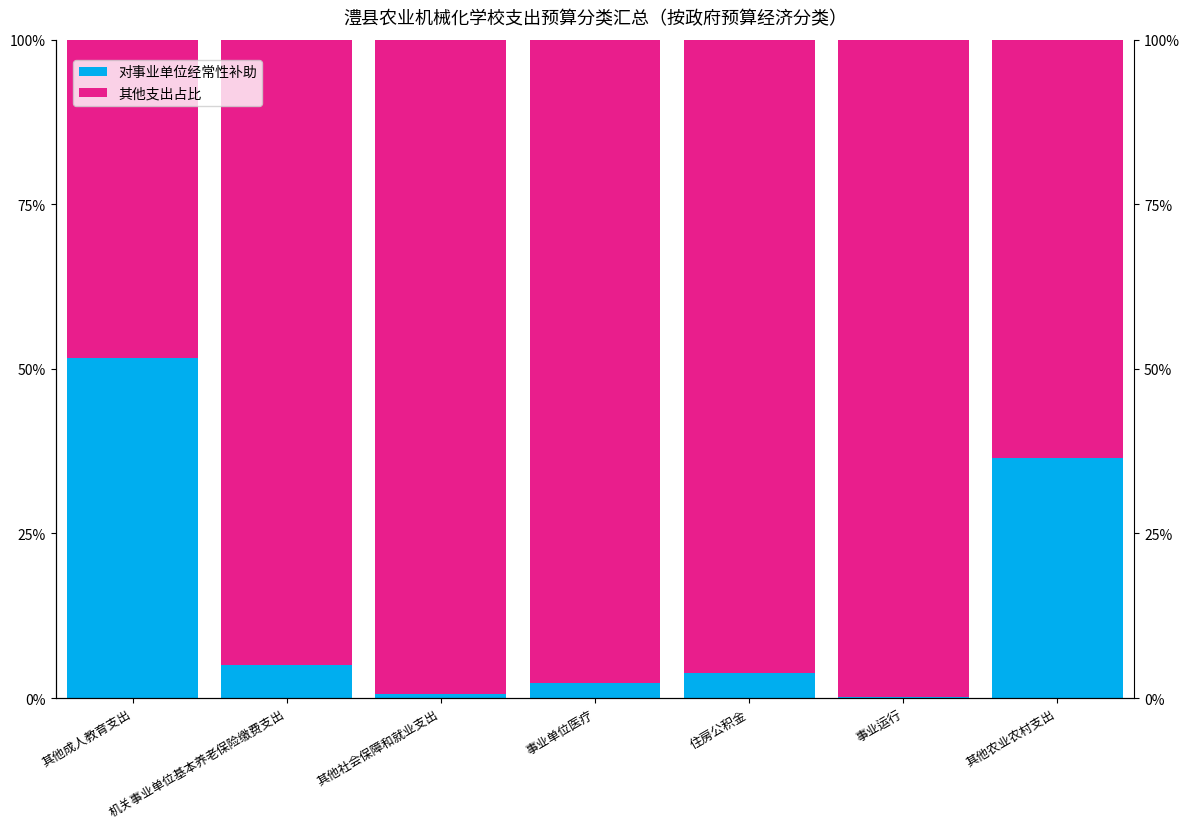

Which series changed the most between 事业单位医疗 and 其他农业农村支出?

对事业单位经常性补助